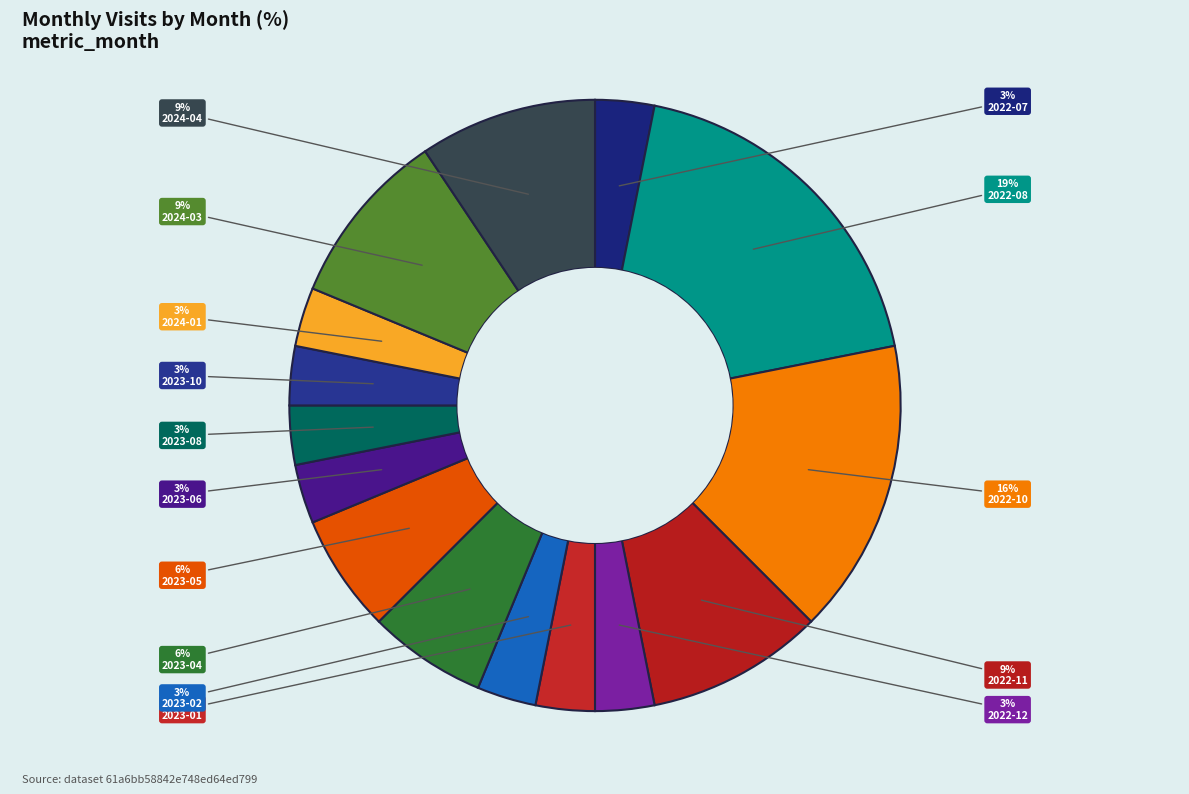

Which slice is the smallest?

2022-07